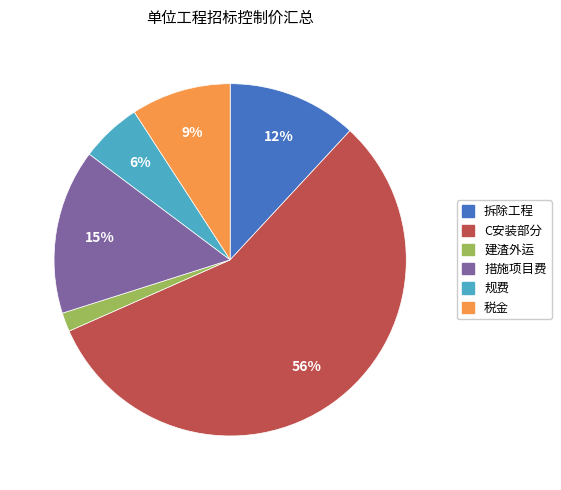

To the nearest percent, what percentage of the pie is 建渣外运?

2%